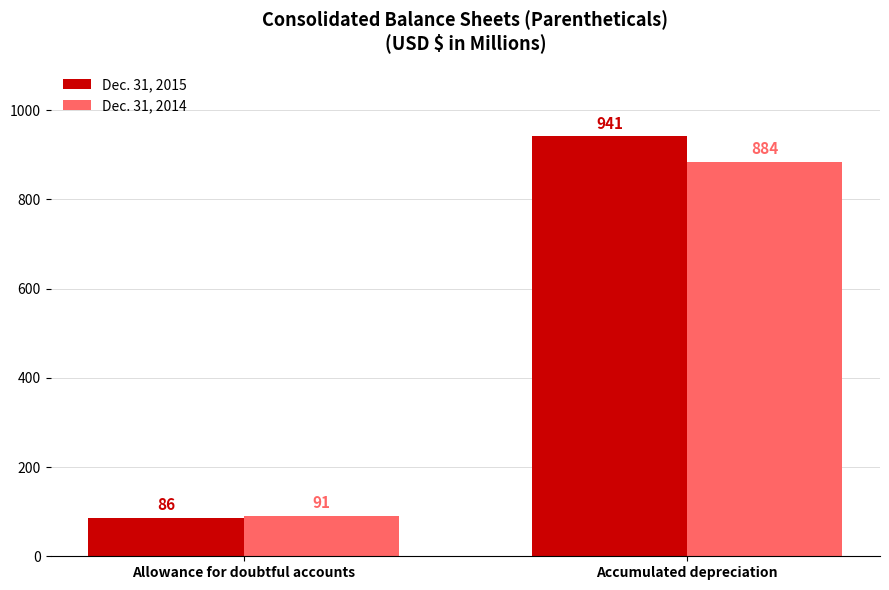

What position from the right is Accumulated depreciation?

1